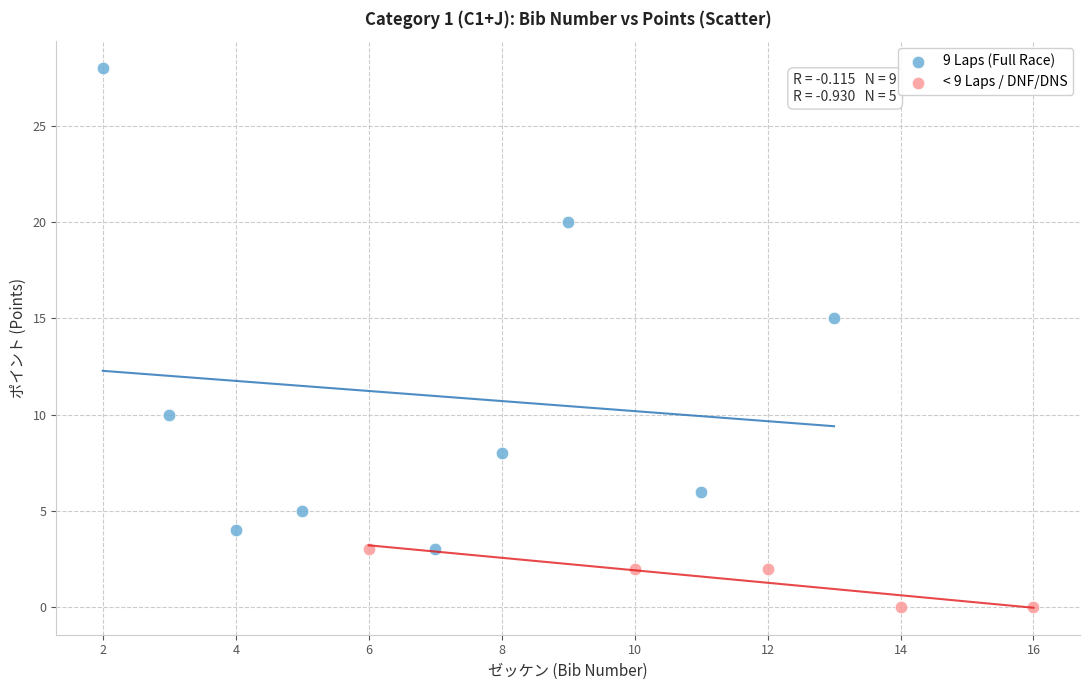

Which series reaches the minimum Y coordinate?

< 9 Laps / DNF/DNS